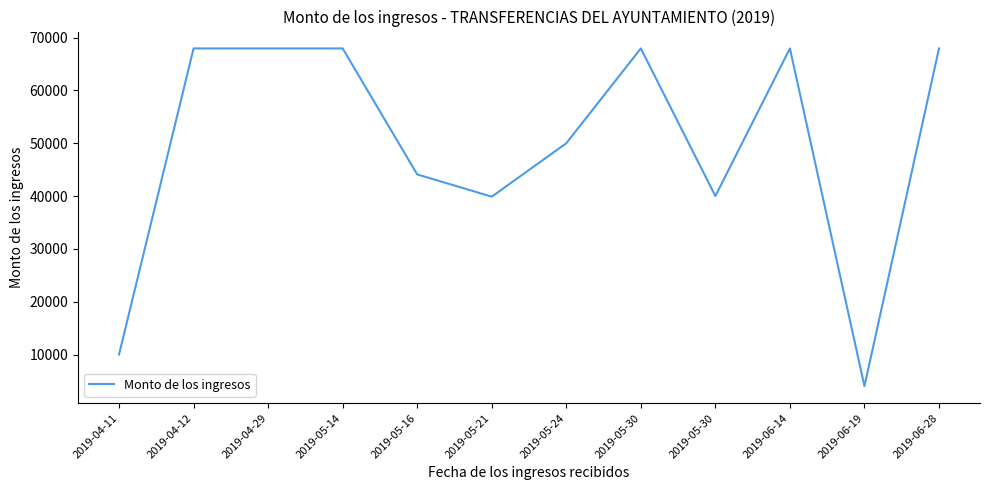

Is this an area chart (filled region under the line)?

No